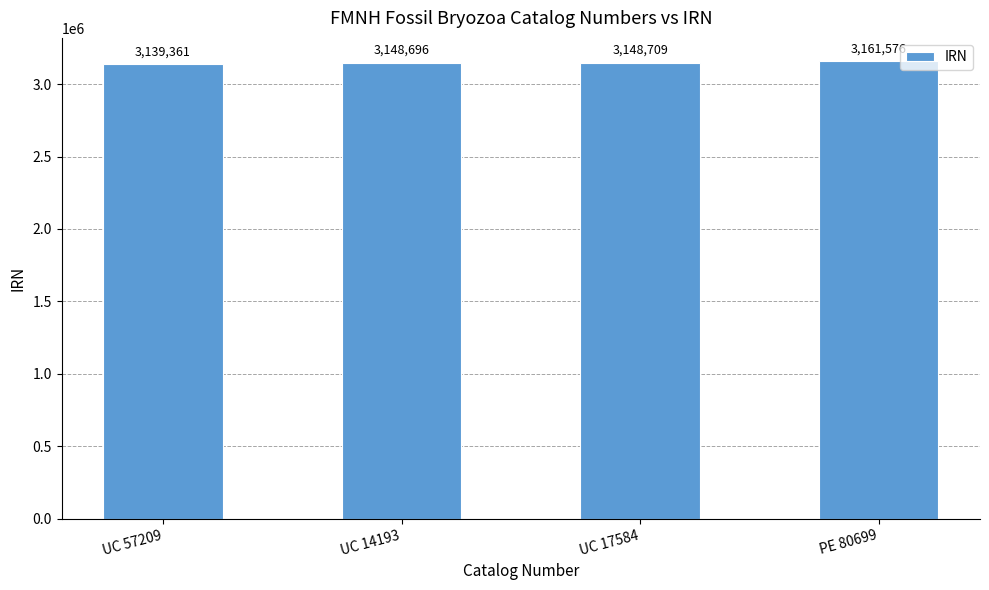

What is the greatest value displayed?

3161576